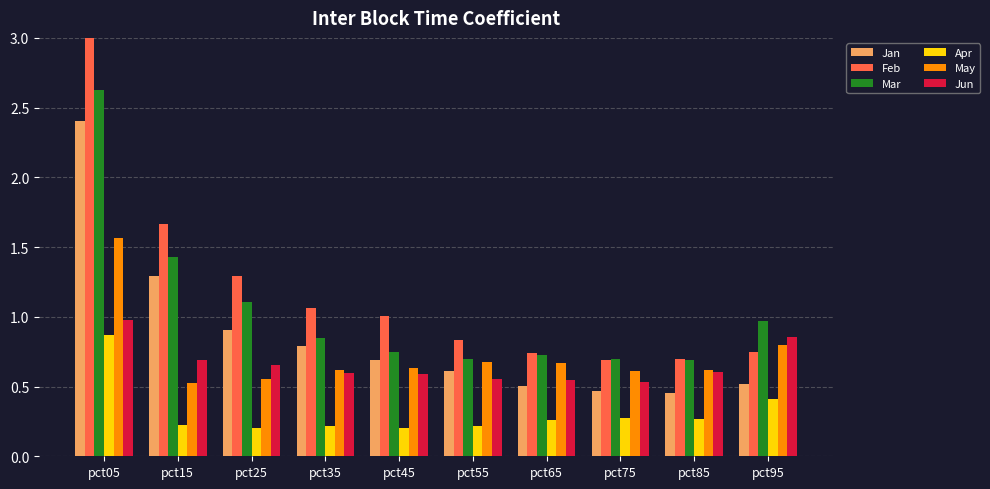

Which category has the lowest value in the Apr series?

pct45